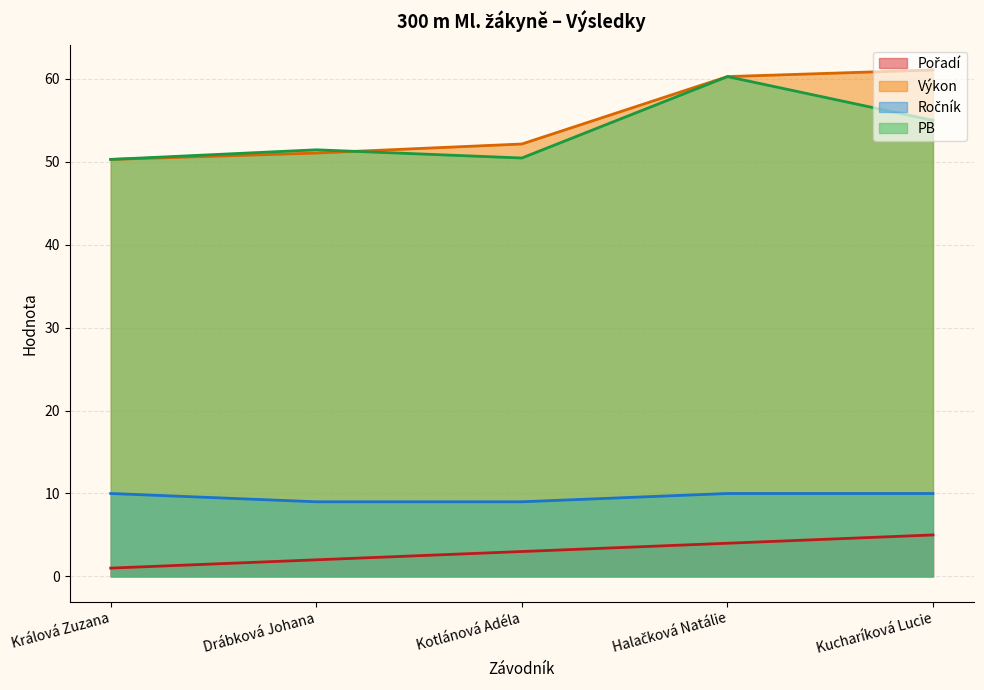

Does the chart have visible grid lines?

Yes